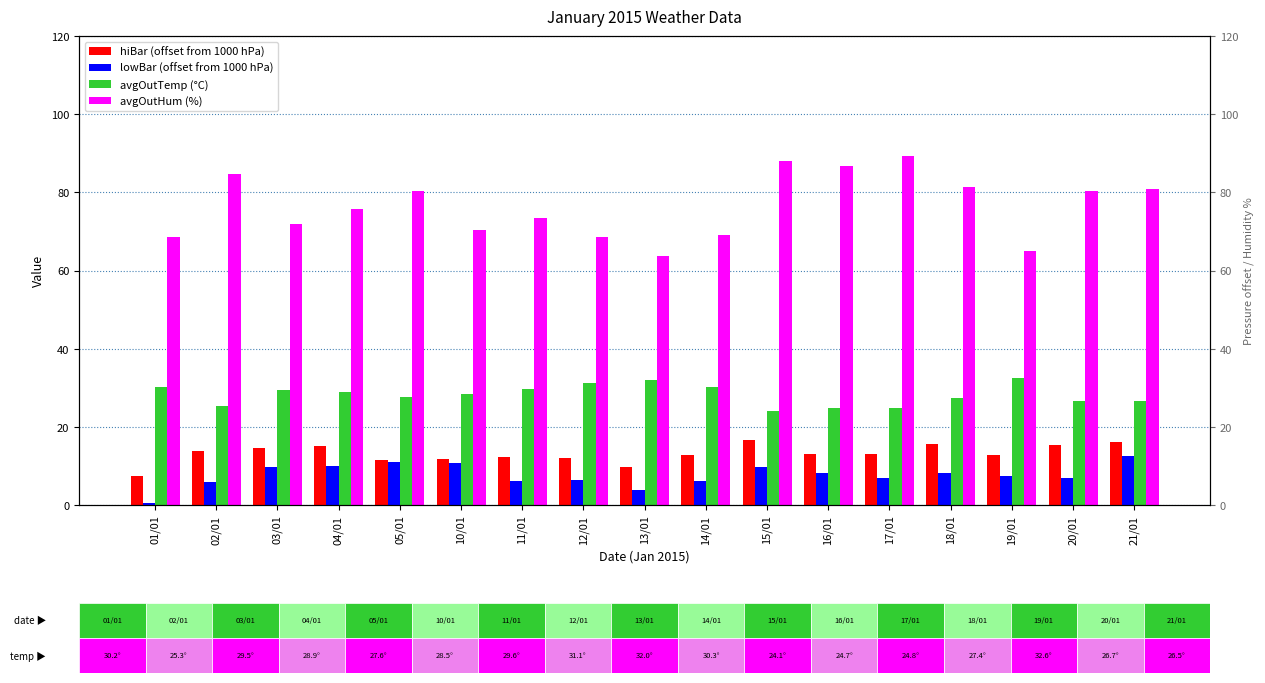

At how many categories does at least one series exceed 1?

17